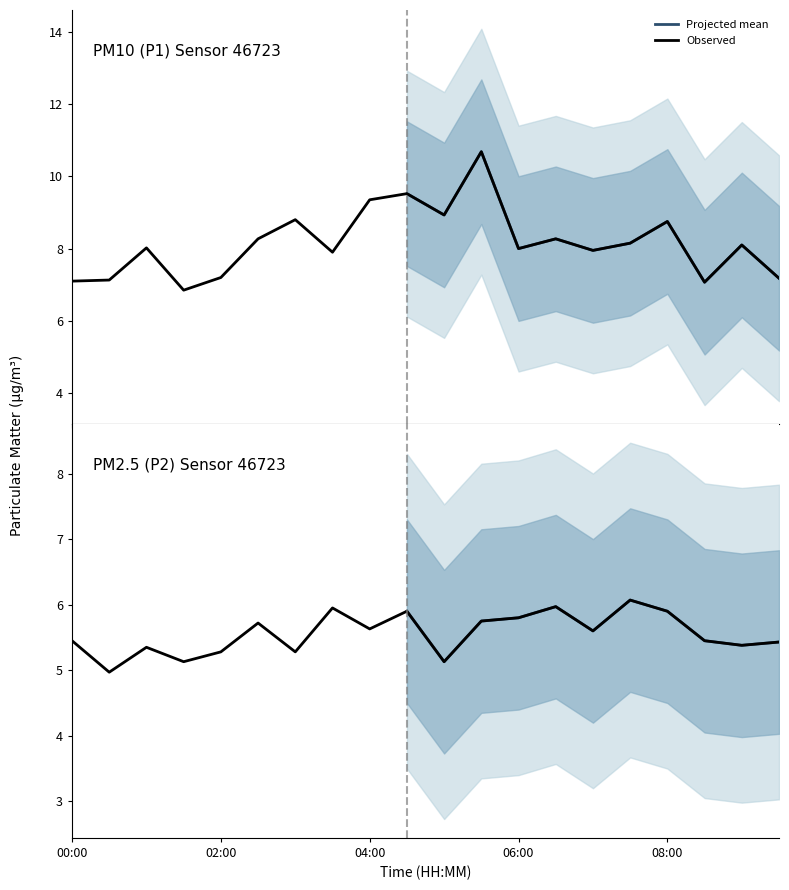

Between 03:00 and 09:30, which series saw the biggest shift?

P1